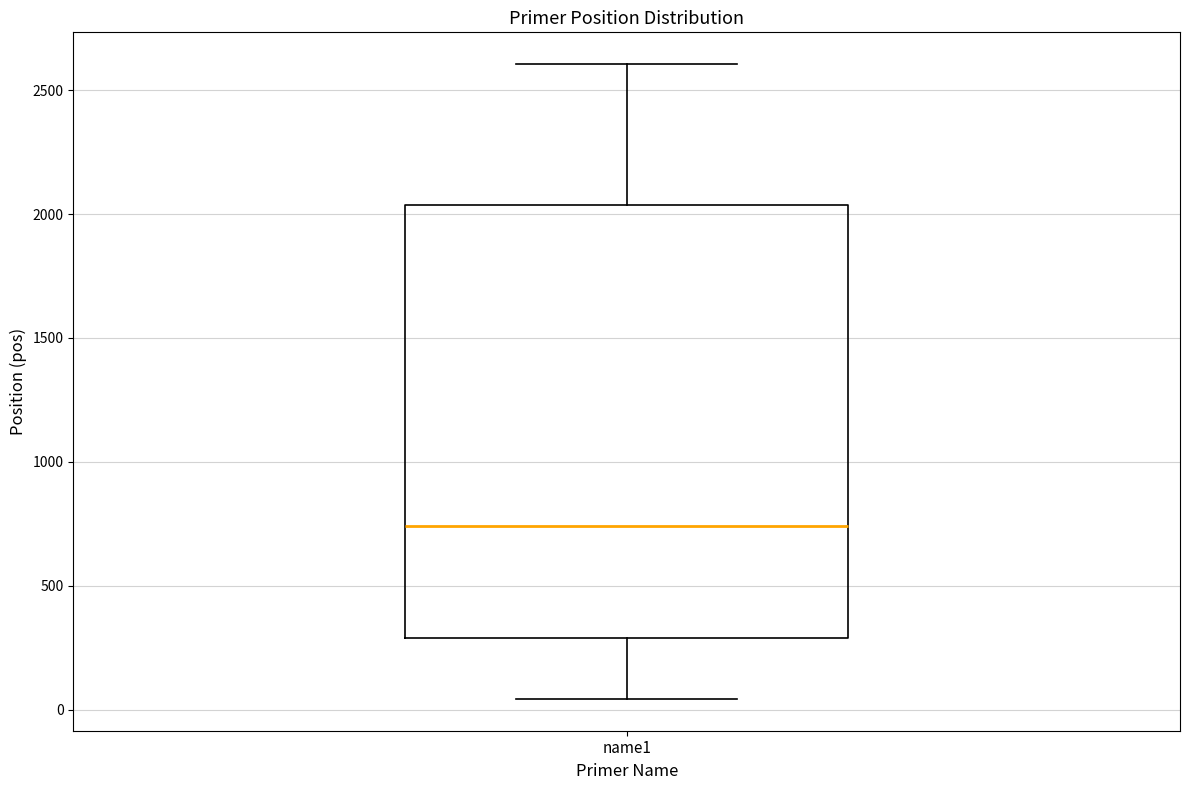

Transcribe this box plot: give where the median line is, the range the box spans, and where the two whiskers end, as read against the y-axis. The values are not printed on the chart, so give them approximately, as read against the axis.

median 750, box 300 to 2050, whiskers 50 to 2600